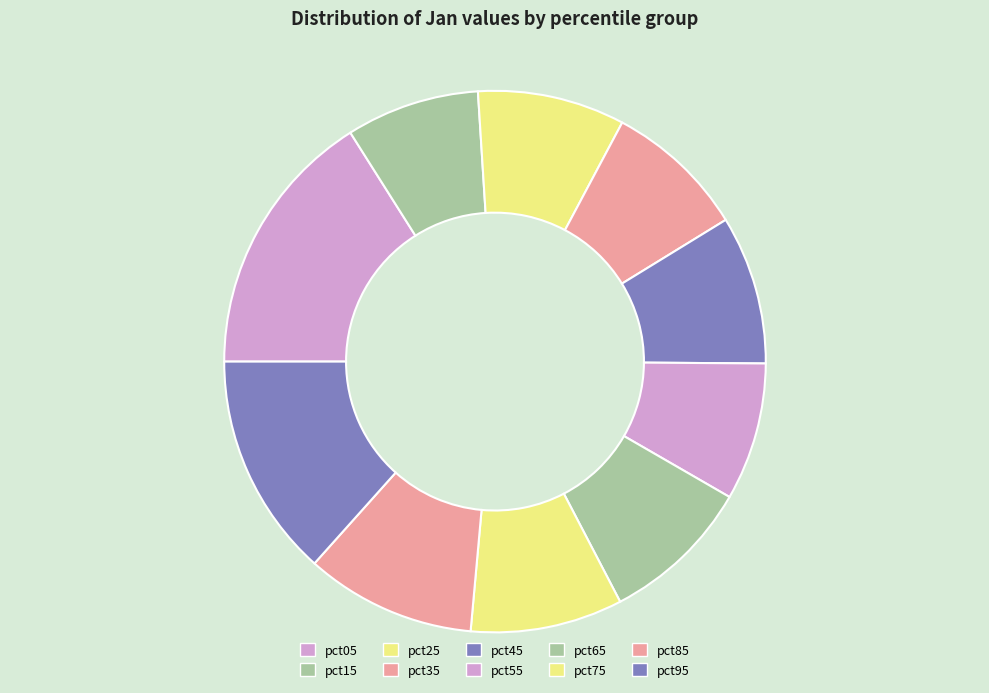

Does any single category account for the majority?

No